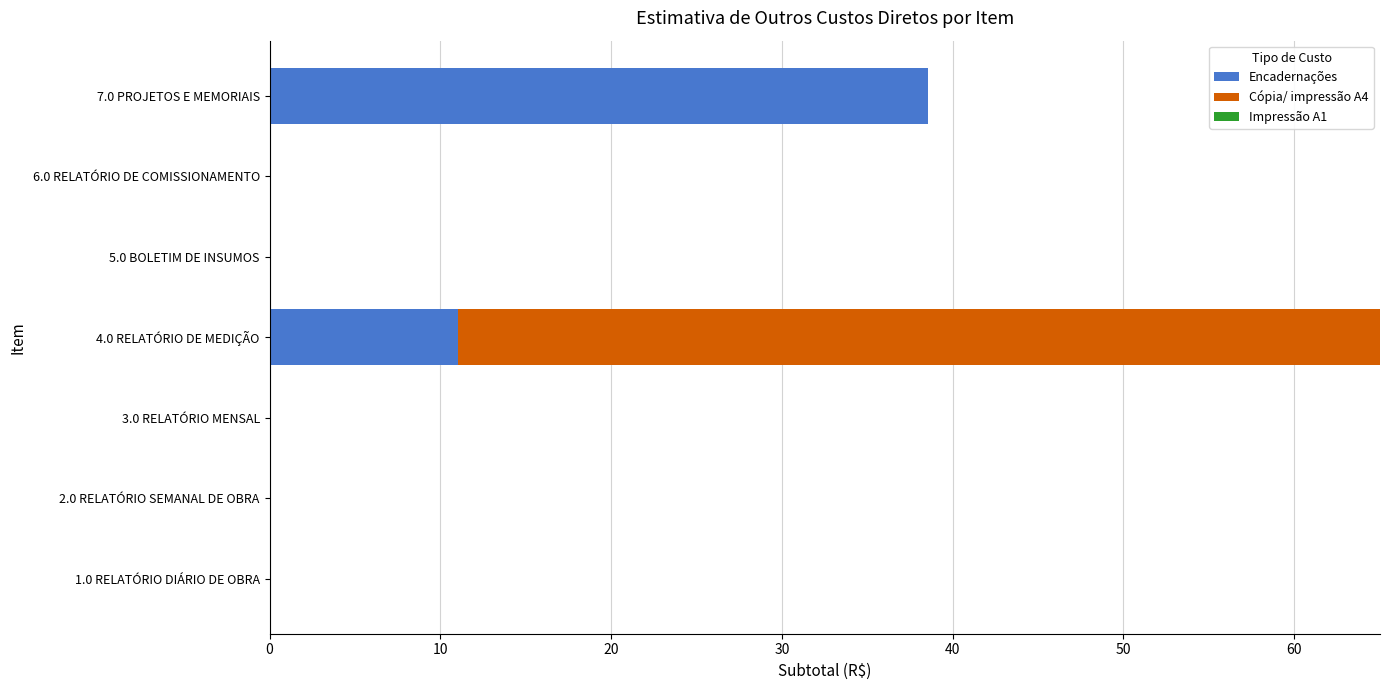

True or false: Encadernações has a value of 55.0 at 7.0 PROJETOS E MEMORIAIS.

False